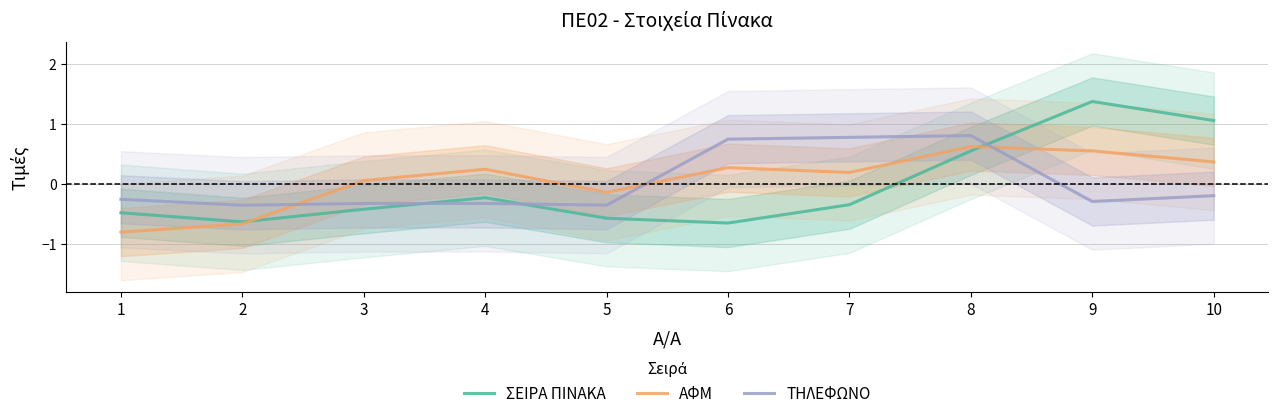

Reading right to left, transcribe all the data shown in this chart.

ΣΕΙΡΑ ΠΙΝΑΚΑ: 1.1	1.4	0.5	-0.3	-0.6	-0.6	-0.2	-0.4	-0.6	-0.5
ΑΦΜ: 0.4	0.5	0.6	0.2	0.3	-0.1	0.2	0.1	-0.7	-0.8
ΤΗΛΕΦΩΝΟ: -0.2	-0.3	0.8	0.8	0.7	-0.4	-0.3	-0.3	-0.4	-0.3